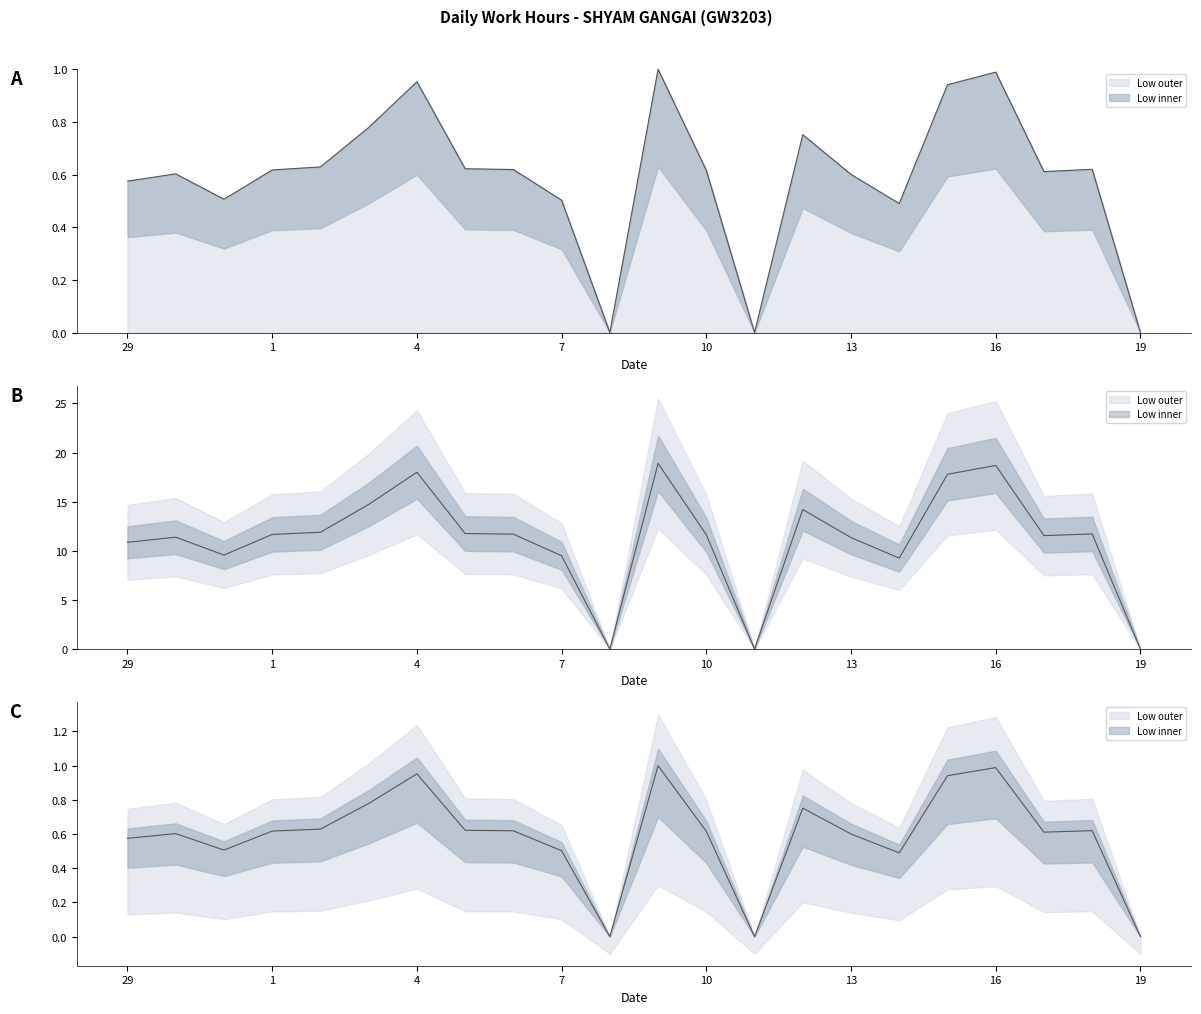

What is the difference between the maximum and minimum values?

1.0